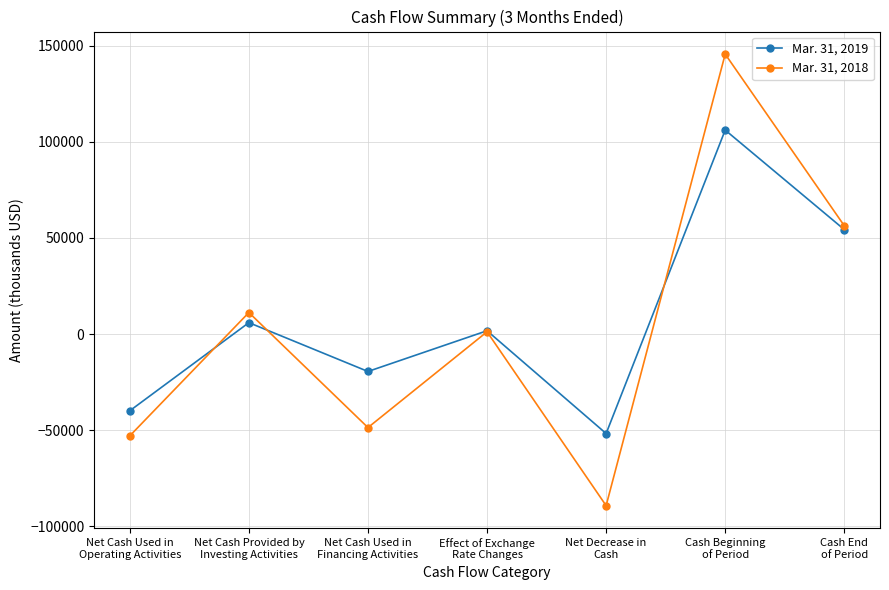

Rank the series by their maximum value, from highest to lowest.

Mar. 31, 2018, Mar. 31, 2019